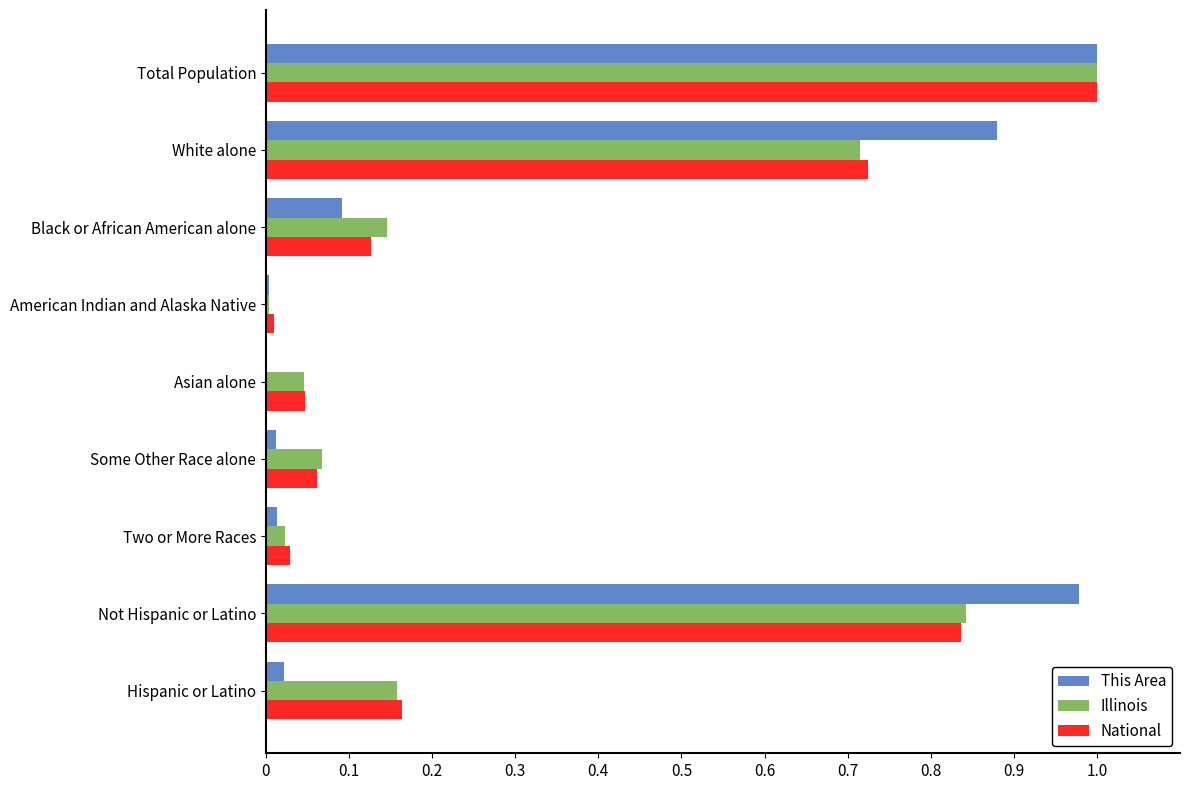

At which category is the sum across all series the highest?

Total Population